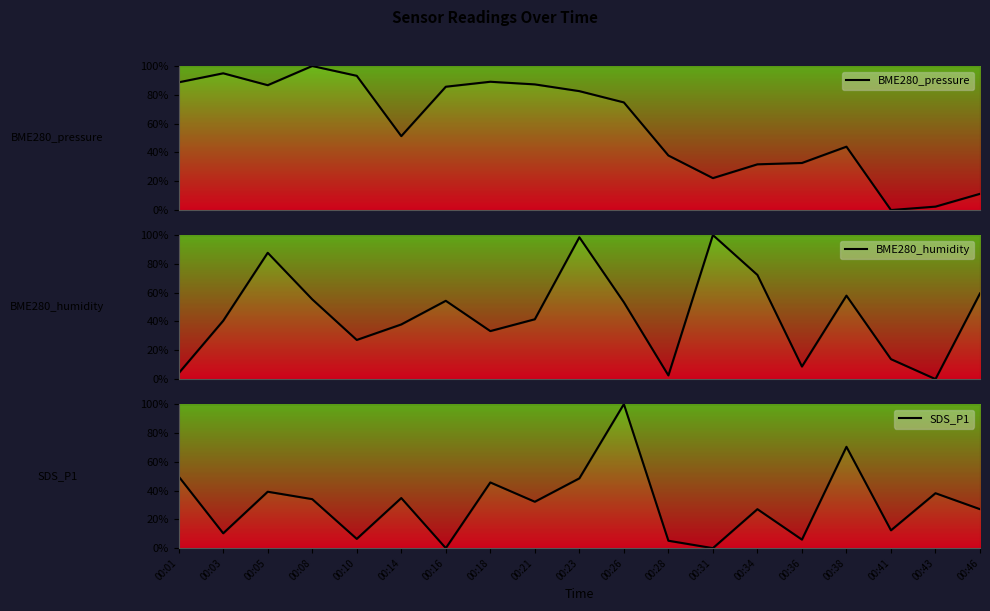

Rank the series by their average value, from highest to lowest.

BME280_pressure, BME280_humidity, SDS_P1